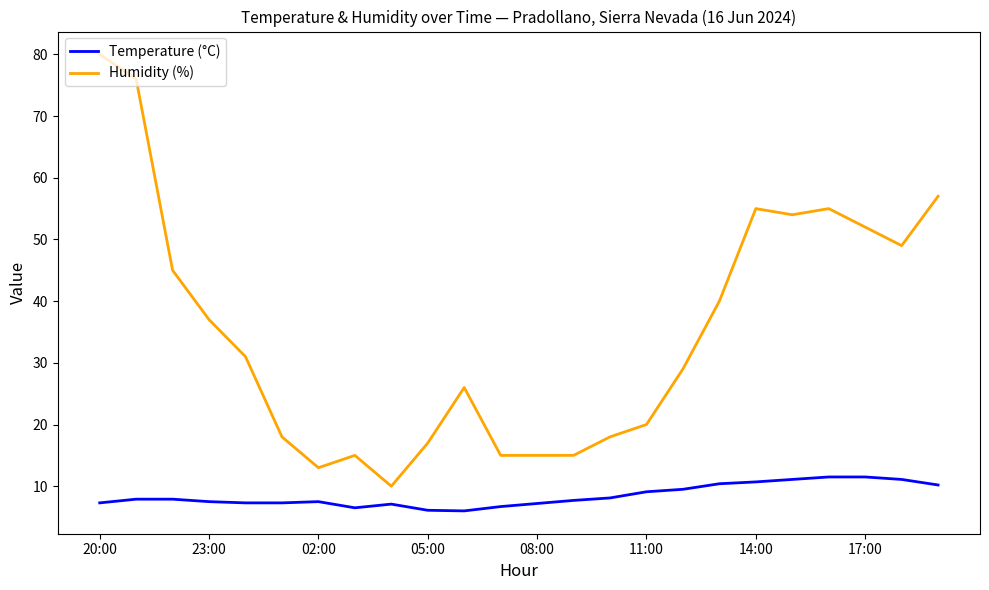

True or false: Temperature (°C) and Humidity (%) intersect in this chart.

False